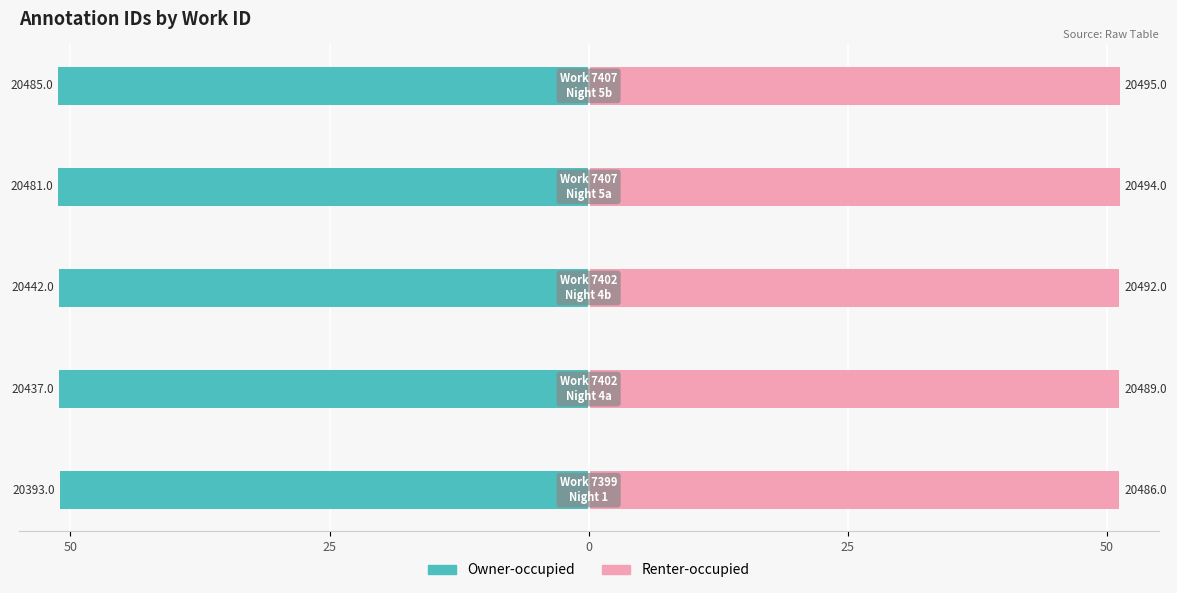

True or false: Owner-occupied has a value of -22.3 at 50.

False